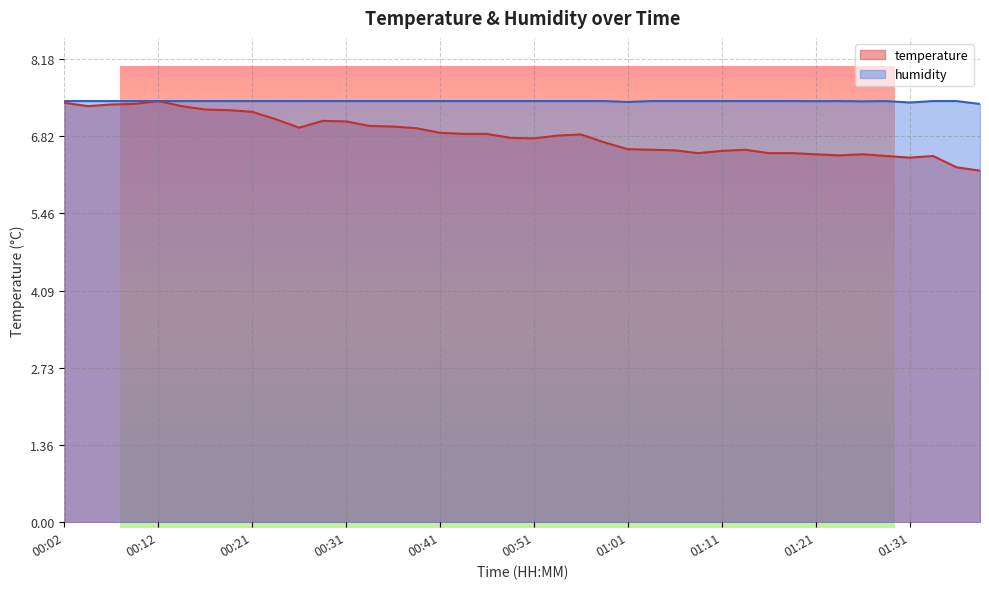

True or false: temperature and humidity intersect in this chart.

False